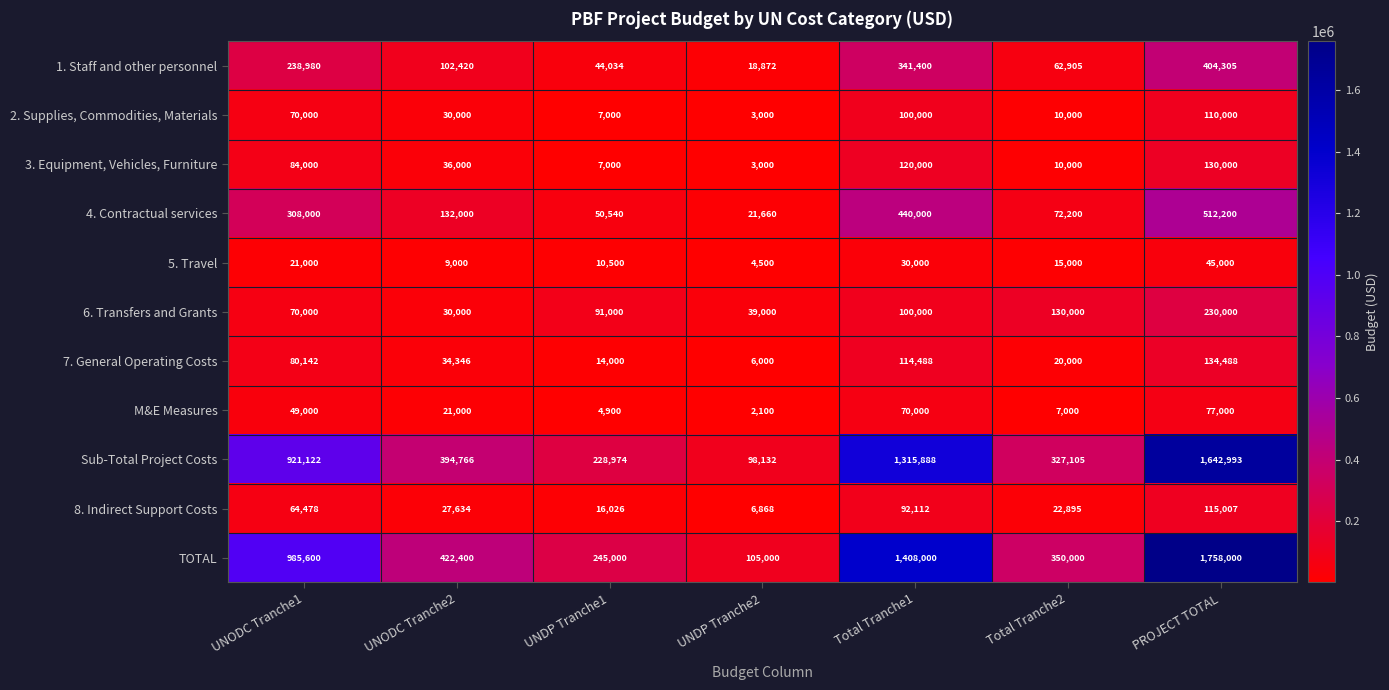

How many data points does each series have?

7